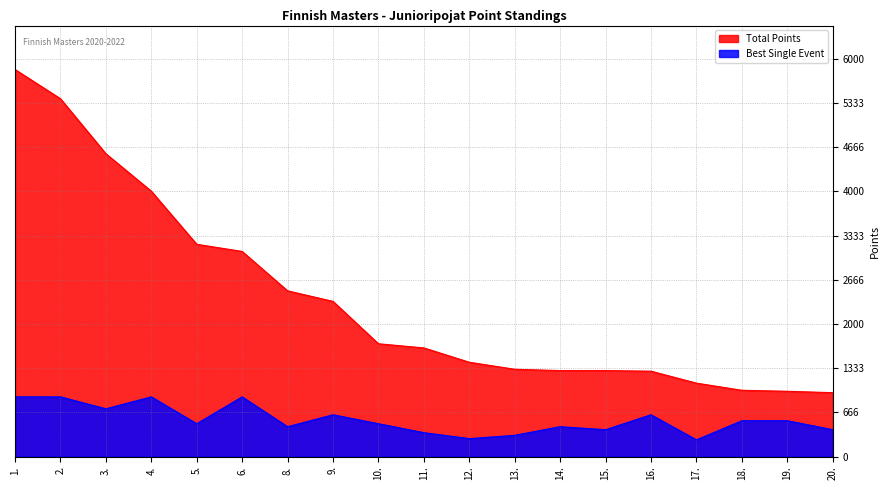

Where is Total Points nearest to the value 3400?

5.